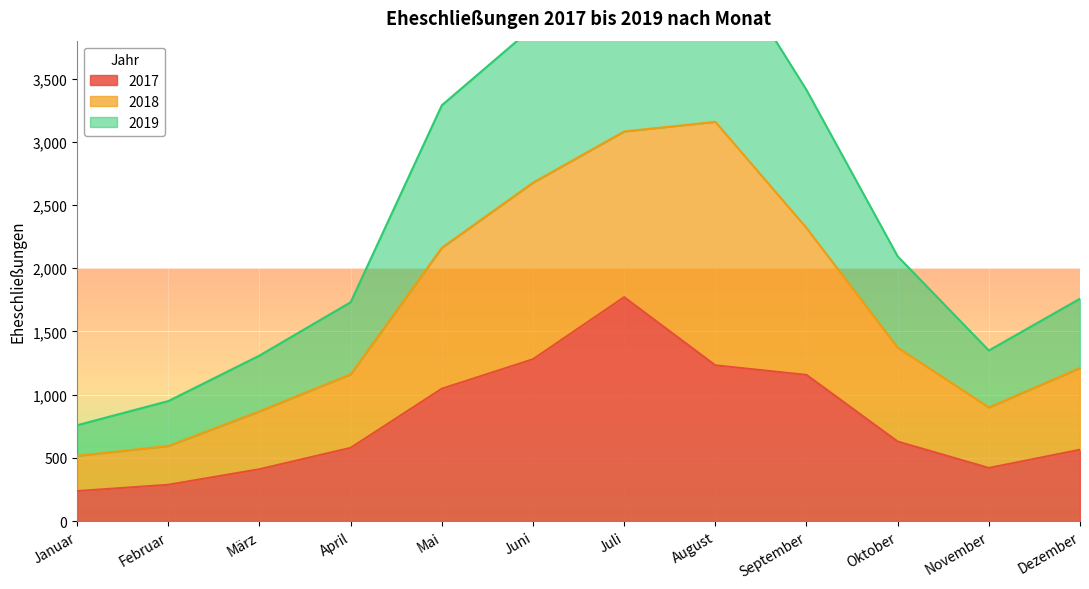

The value of 2017 at Mai is 354. True or false?

False